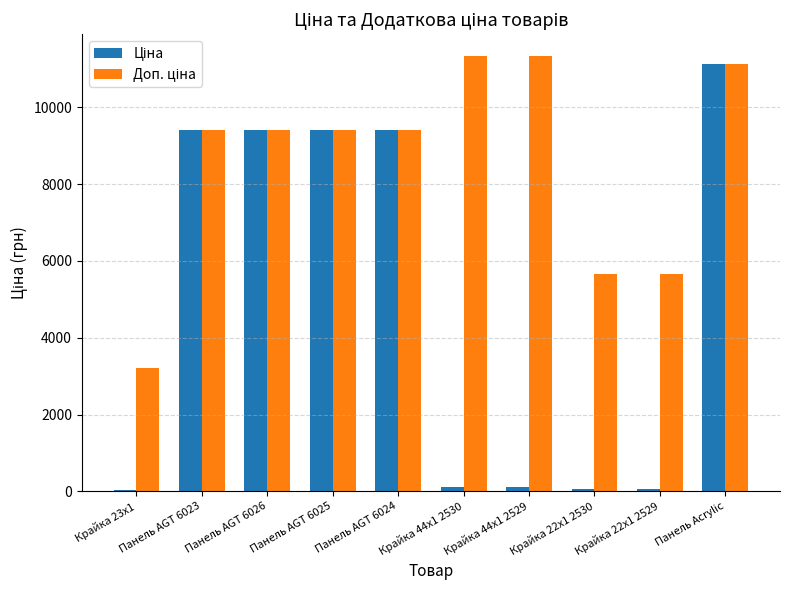

At which category is the sum across all series the highest?

Панель Acrylic